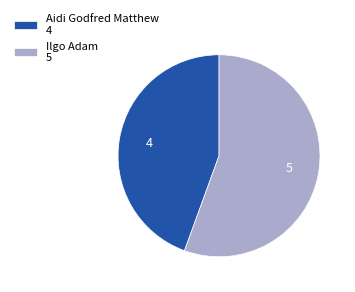

Is the sum of Ilgo Adam 5 and Aidi Godfred Matthew 4 greater than half?

Yes